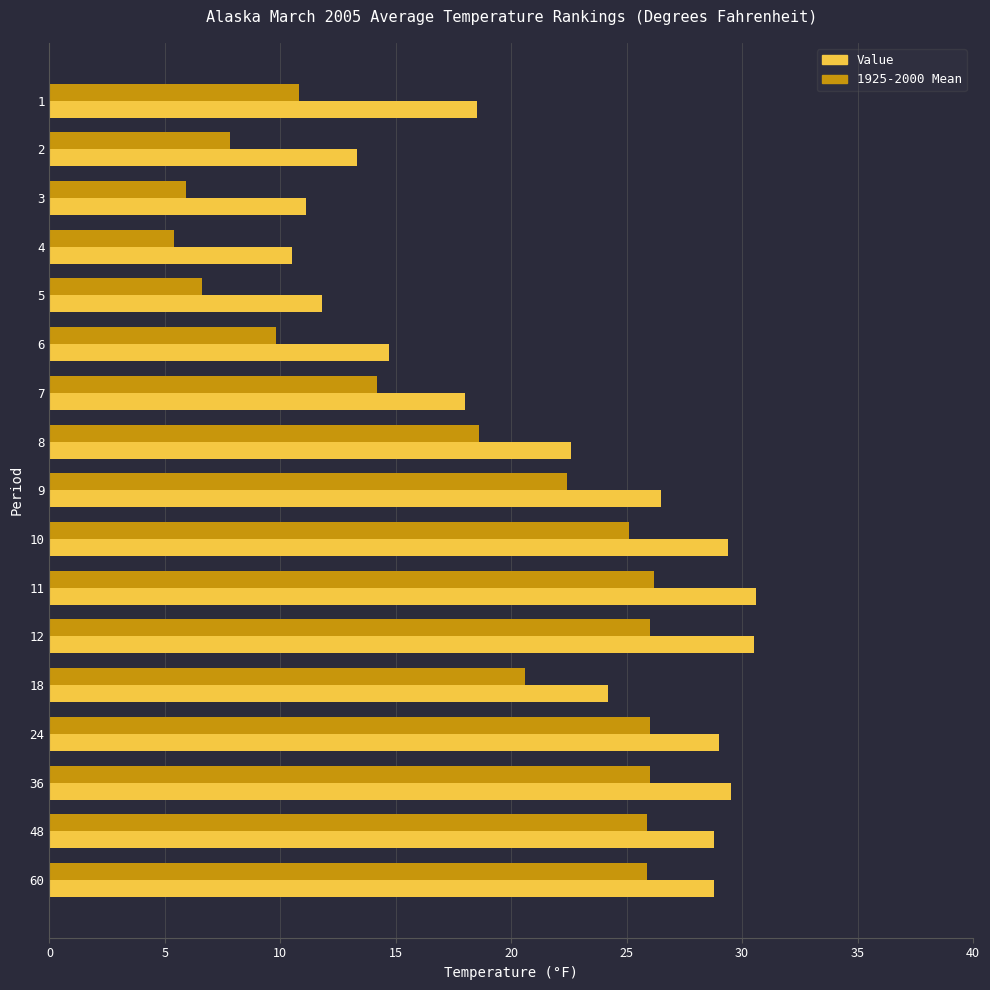

Rank the series by their maximum value, from highest to lowest.

Value, 1925-2000 Mean